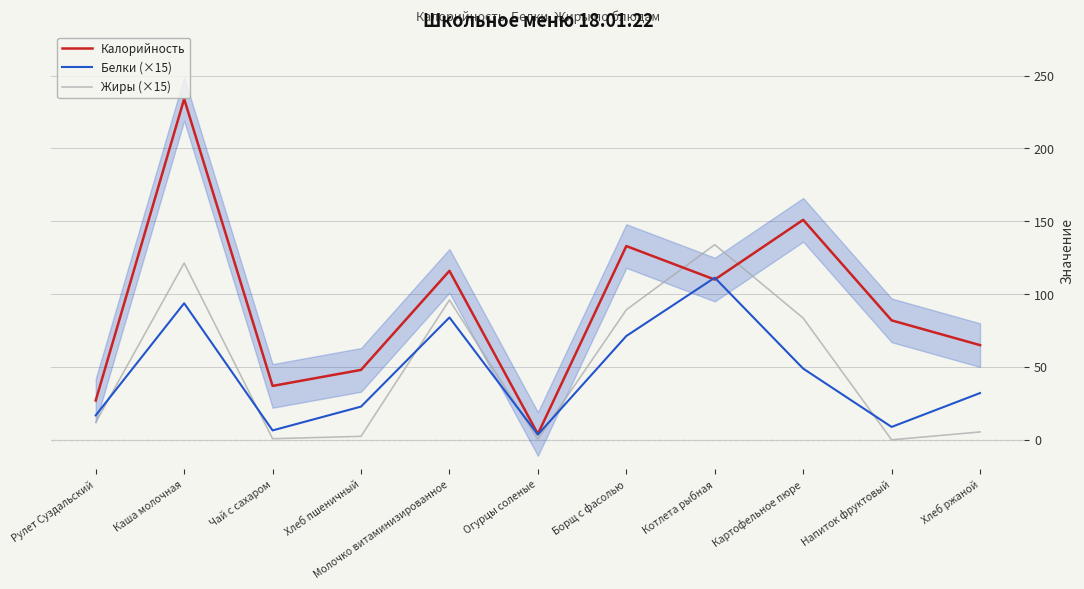

Reading right to left, list all the values displayed in this chart.

Калорийность: 65.0	82.0	151.0	110.0	133.0	4.0	116.0	48.0	37.0	234.0	27.0
Белки (×15): 32.1	8.8	48.9	111.3	71.2	3.6	84.0	22.8	6.5	93.8	16.8
Жиры (×15): 5.4	0.0	83.6	133.9	89.2	0.4	96.0	2.4	0.8	121.3	12.0